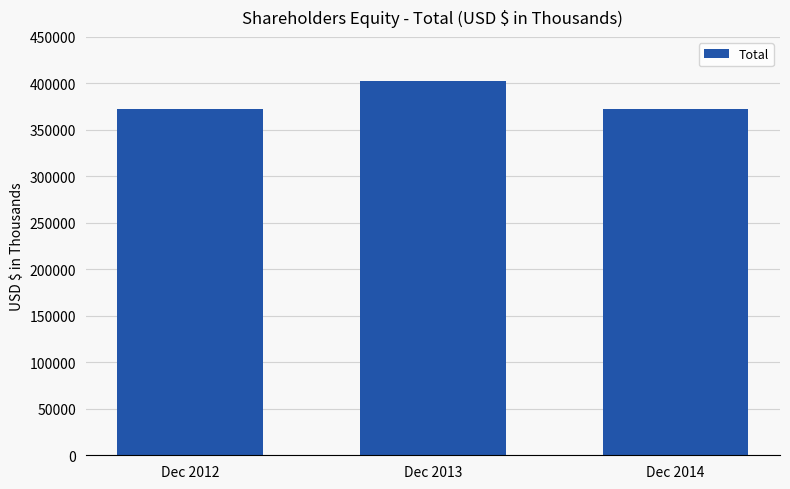

What is the difference between the values at Dec 2013 and Dec 2012?

30412